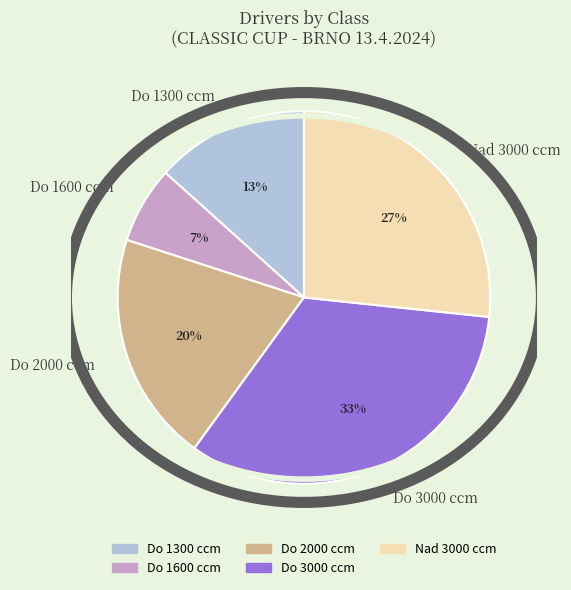

Between Nad 3000 ccm and Do 3000 ccm, which is larger?

Do 3000 ccm